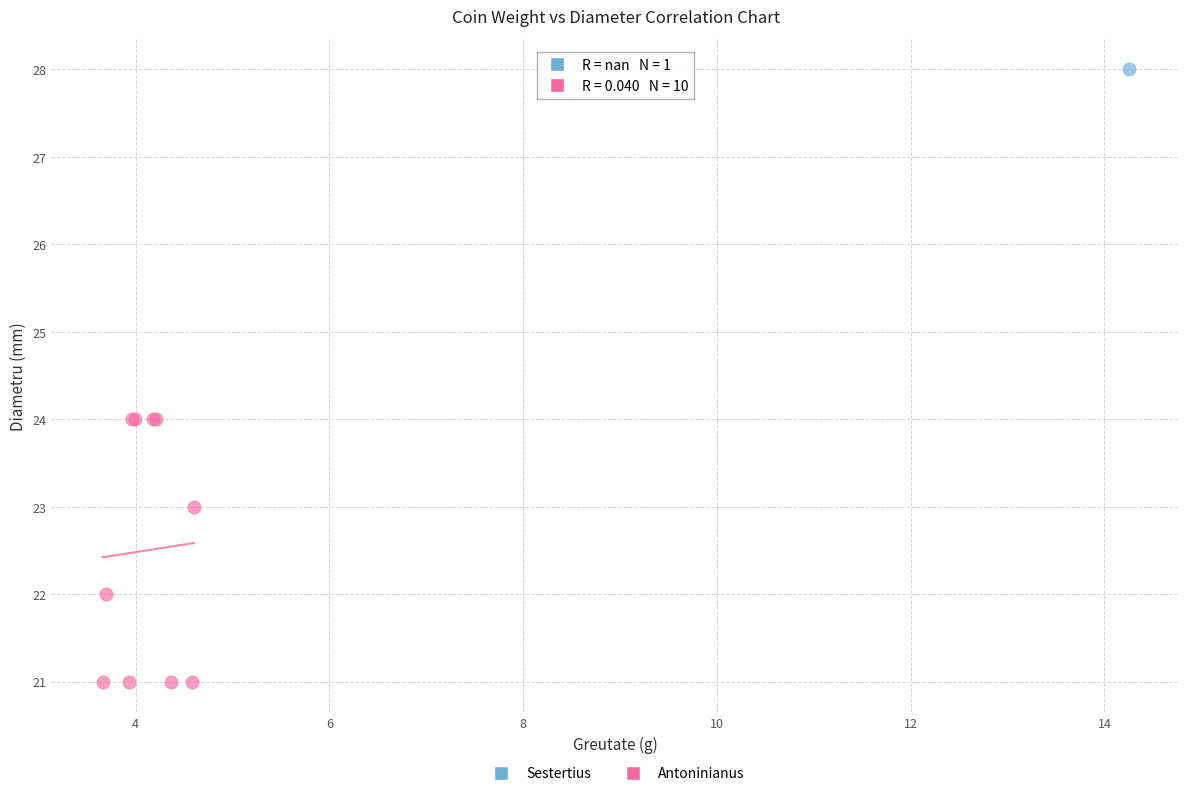

What are all the series names shown in the legend?

Sestertius, Antoninianus